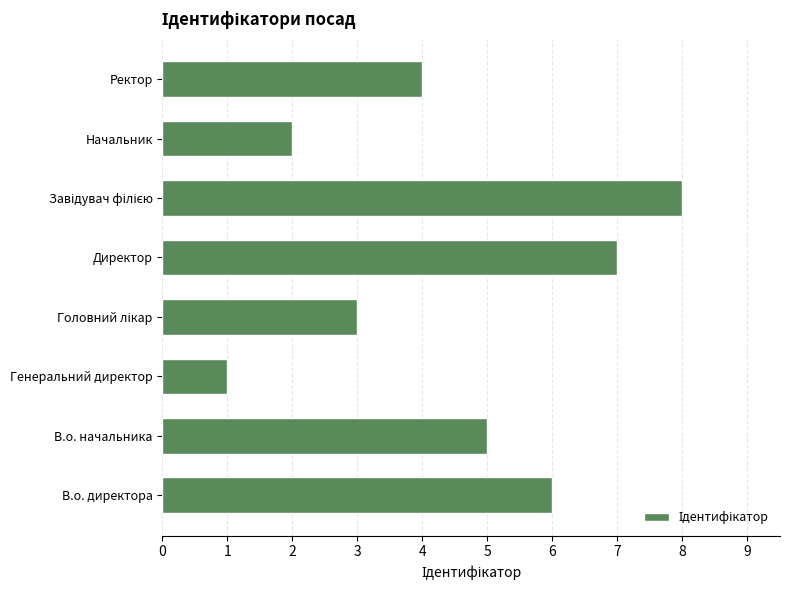

Between Генеральний директор and Директор, which is larger?

Директор